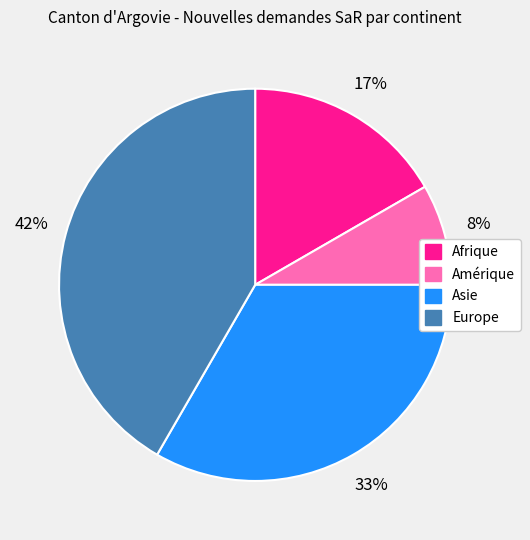

Which has a higher value, Afrique or Europe?

Europe